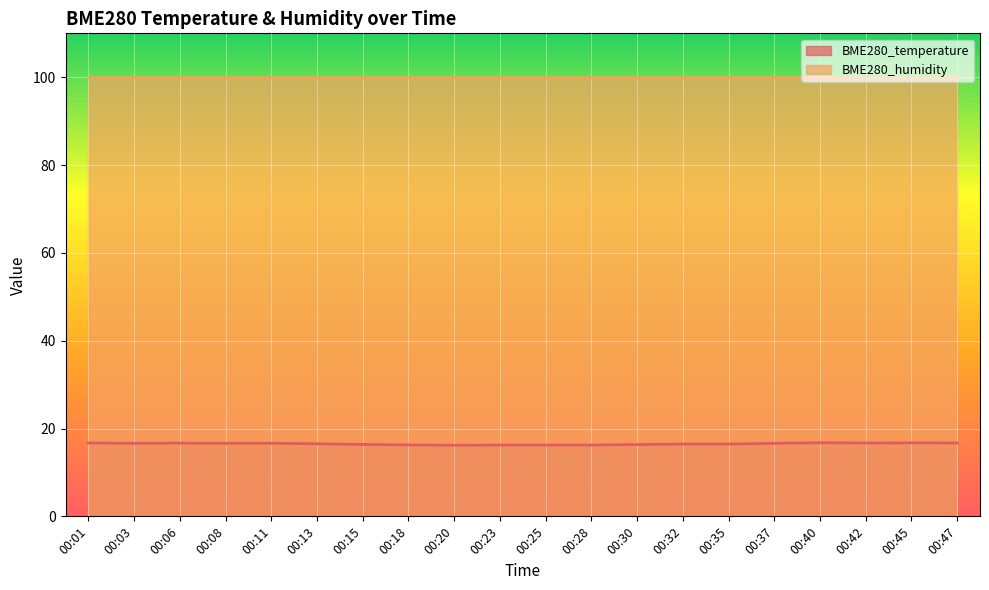

What is the difference between the second highest and minimum values?

0.5